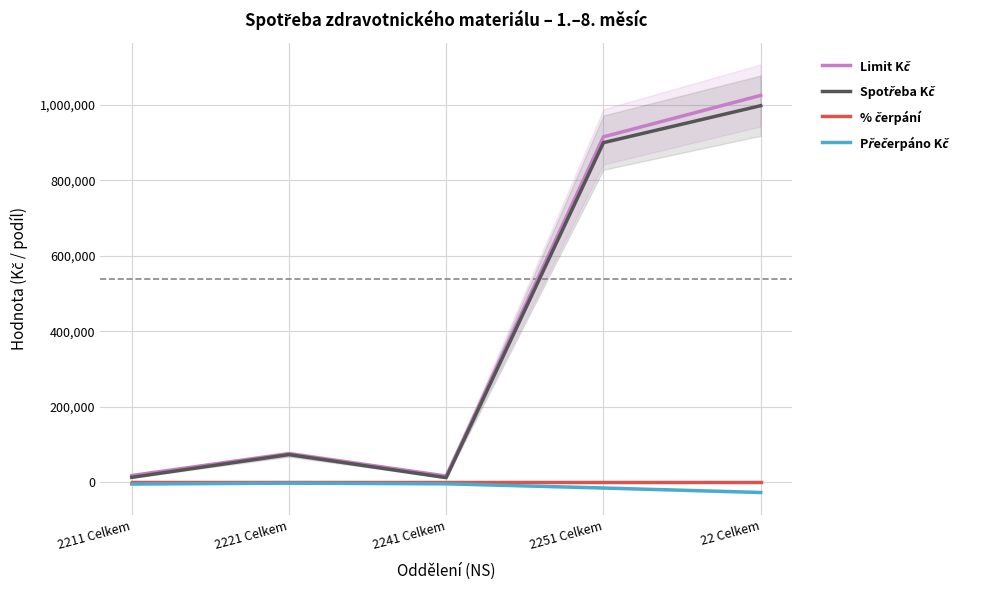

True or false: Přečerpáno Kč has a value of -2097.5 at 2211 Celkem.

False